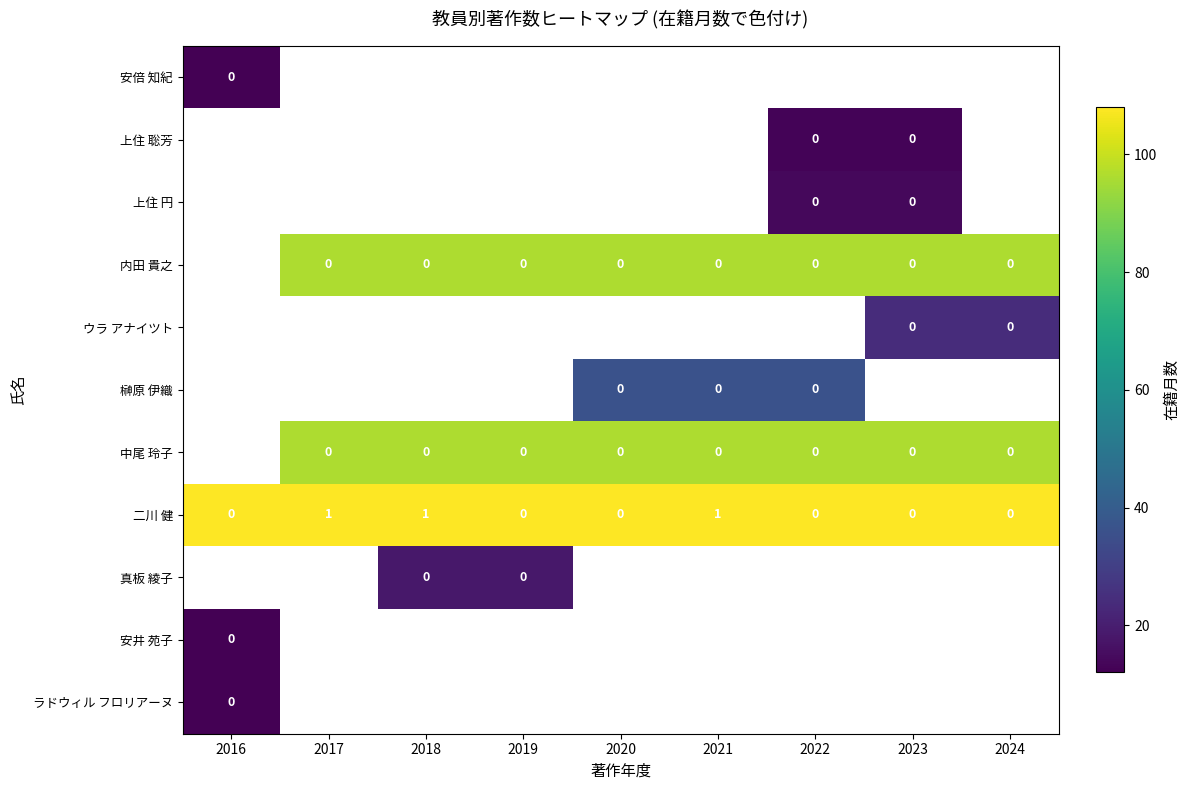

At which label is 二川 健 closest to 108?

2016